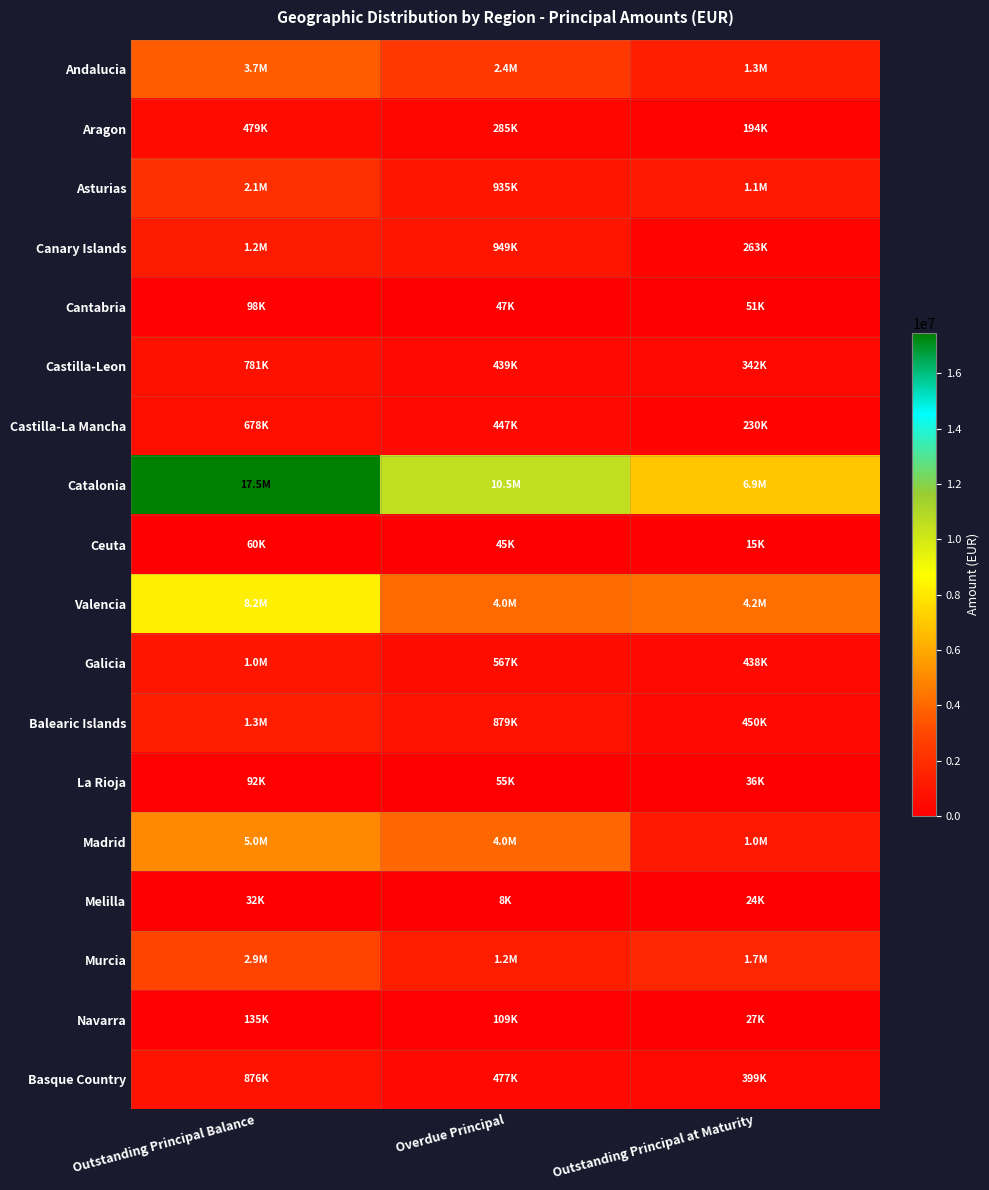

At Outstanding Principal at Maturity, list the series in order from largest to smallest.

Catalonia, Valencia, Murcia, Andalucia, Asturias, Madrid, Balearic Islands, Galicia, Basque Country, Castilla-Leon, Canary Islands, Castilla-La Mancha, Aragon, Cantabria, La Rioja, Navarra, Melilla, Ceuta